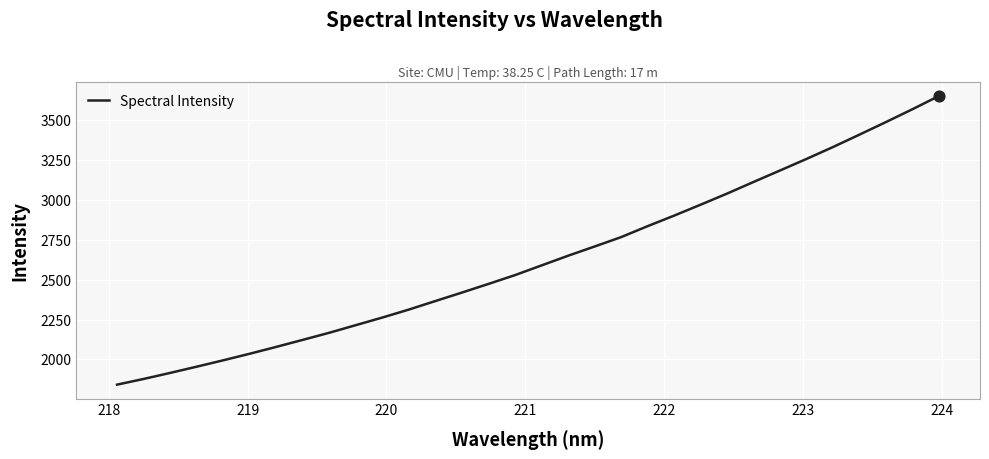

What is the difference between the maximum and minimum values?

1810.1